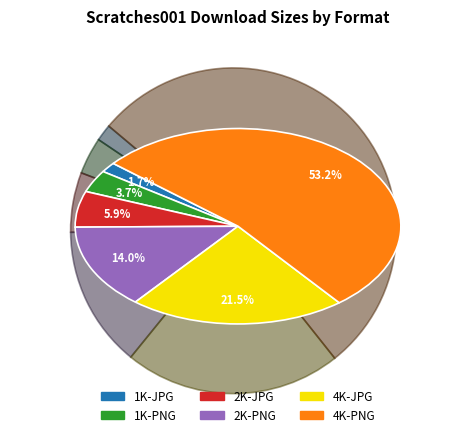

Which slice is the largest?

4K-PNG